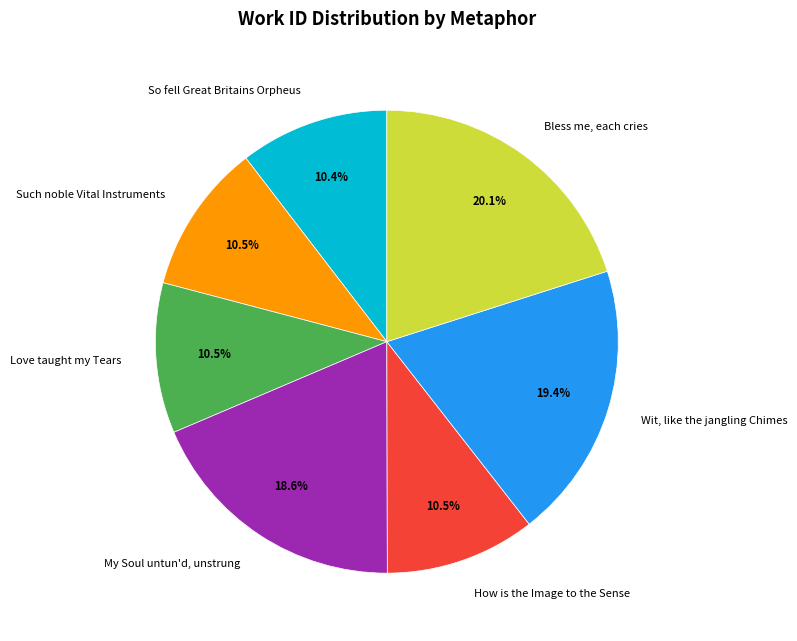

Is it true that Such noble Vital Instruments is 1% of the pie?

False